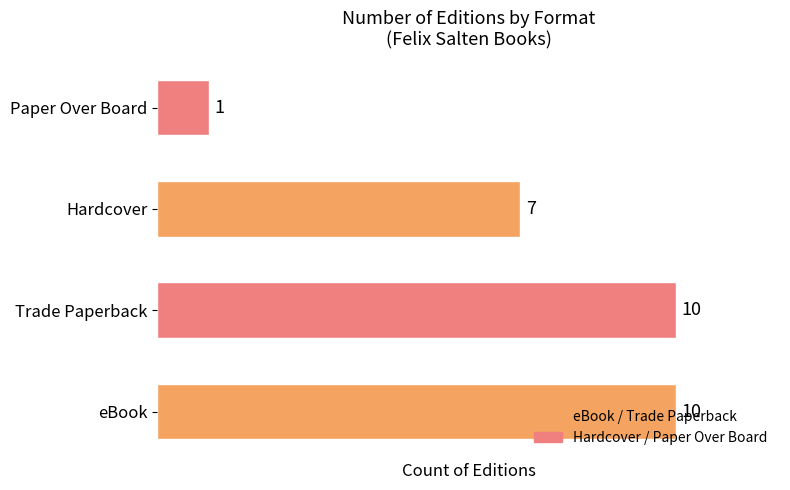

What is the difference between the values at Trade Paperback and Hardcover?

3